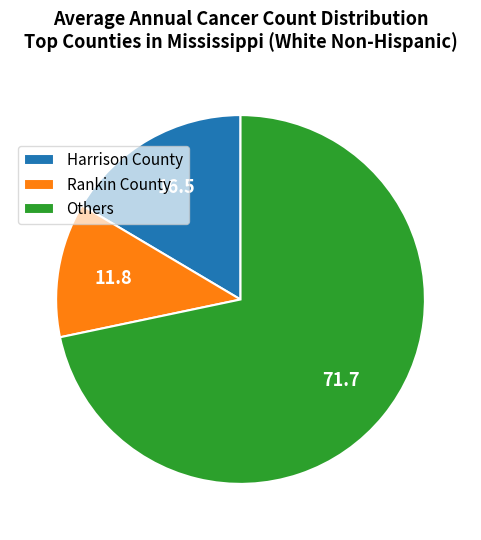

Which has a higher value, Harrison County or Rankin County?

Harrison County